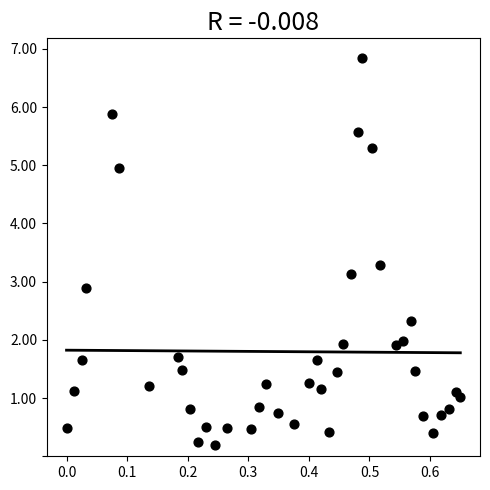

What is the range of X values (max minus min)?

0.7